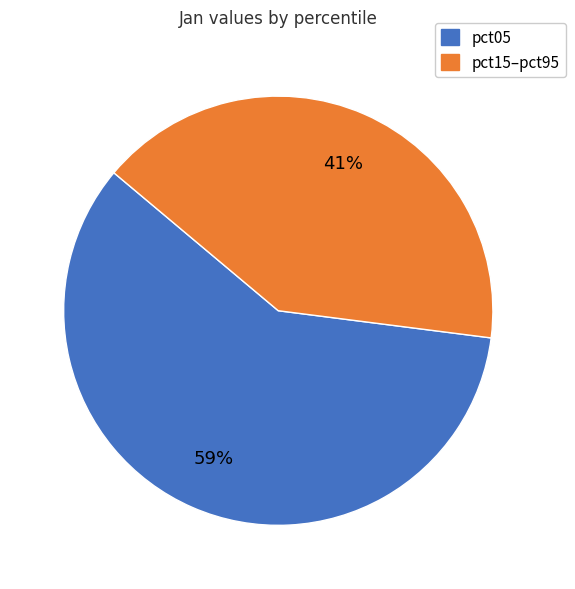

Is pct05 the majority of the pie?

Yes